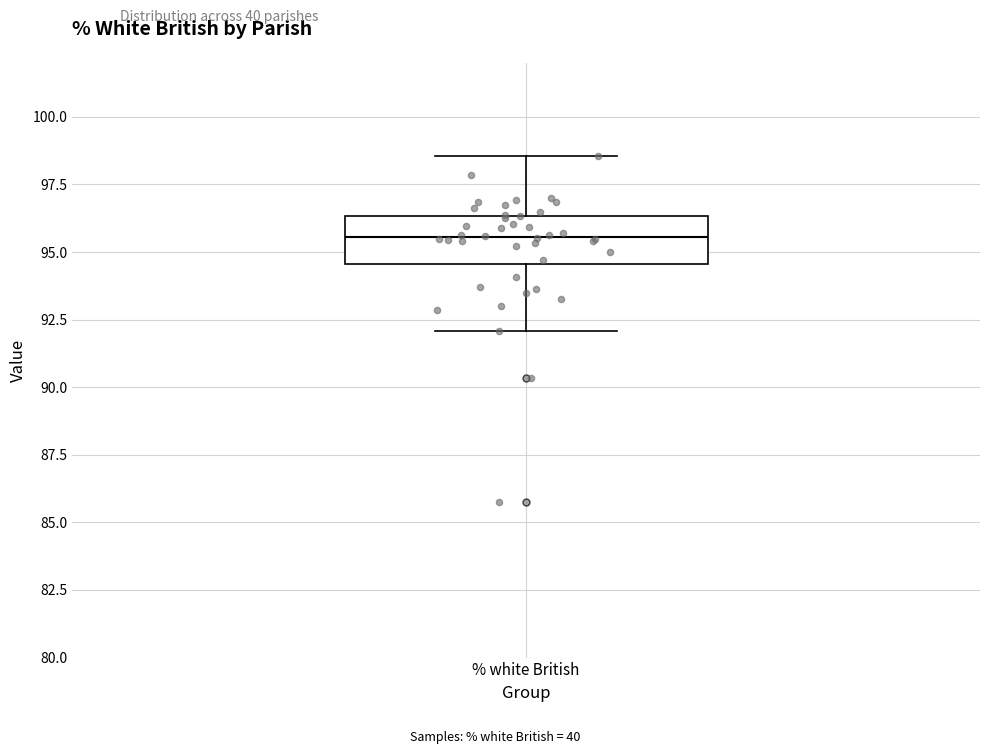

Transcribe this box plot: give where the median line is, the range the box spans, and where the two whiskers end, as read against the y-axis. The values are not printed on the chart, so give them approximately, as read against the axis.

median 95.5, box 94.5 to 96.5, whiskers 92.0 to 98.5